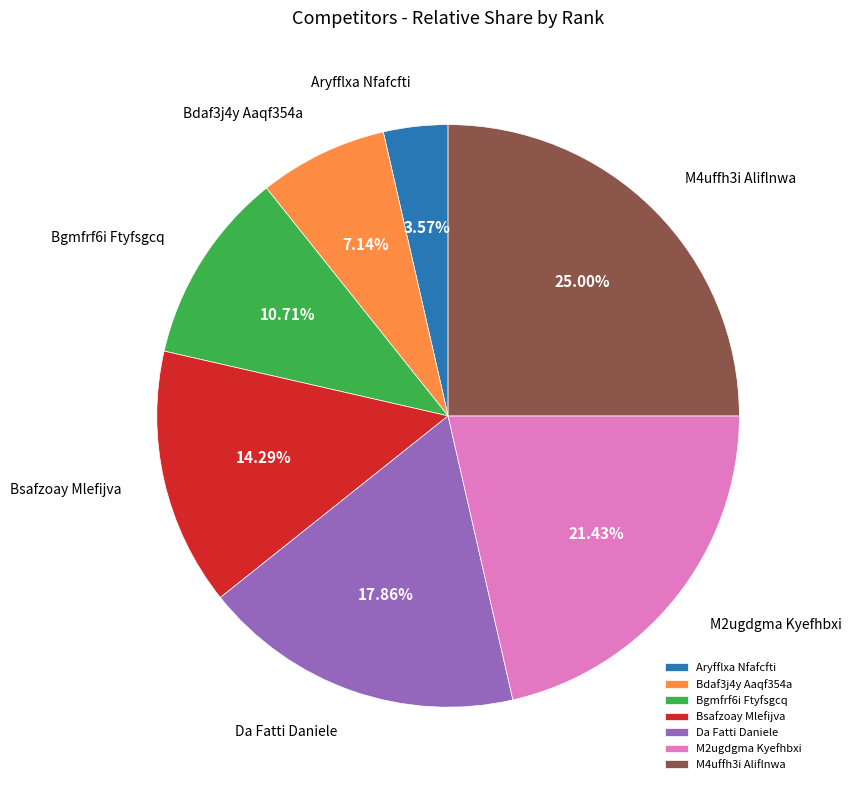

How much of the chart is everything except M2ugdgma Kyefhbxi?

78.6%